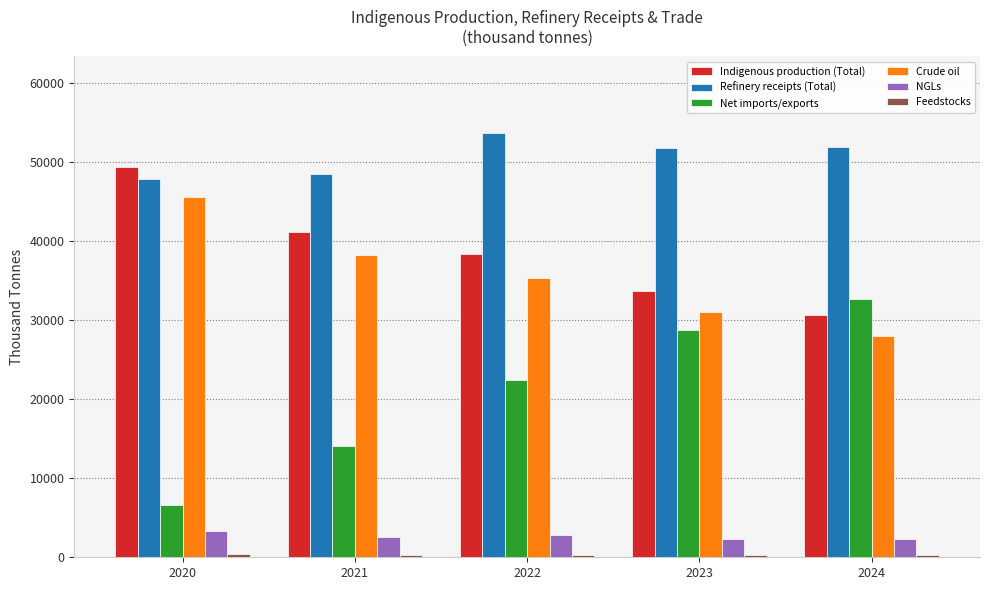

Which category has the highest value in the Net imports/exports series?

2024